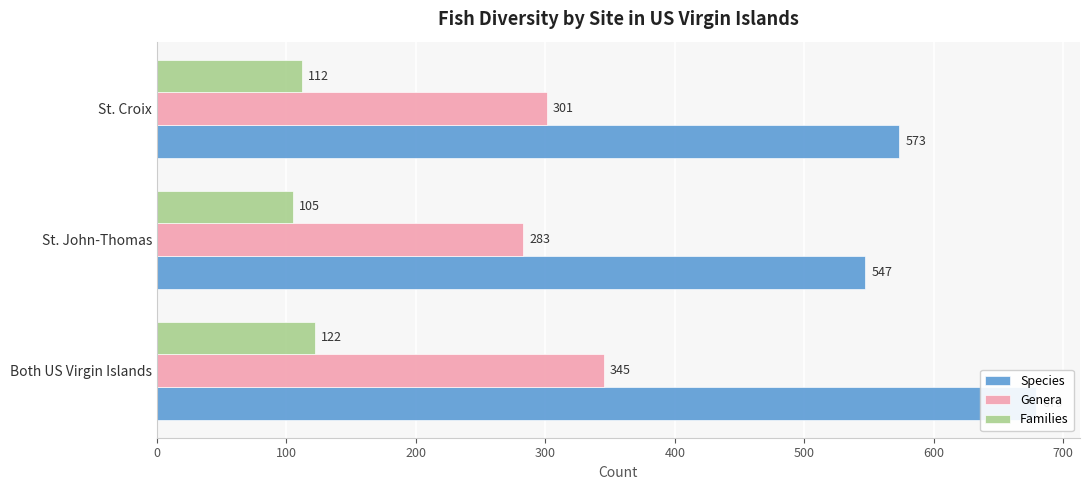

What is the minimum value for Genera?

283